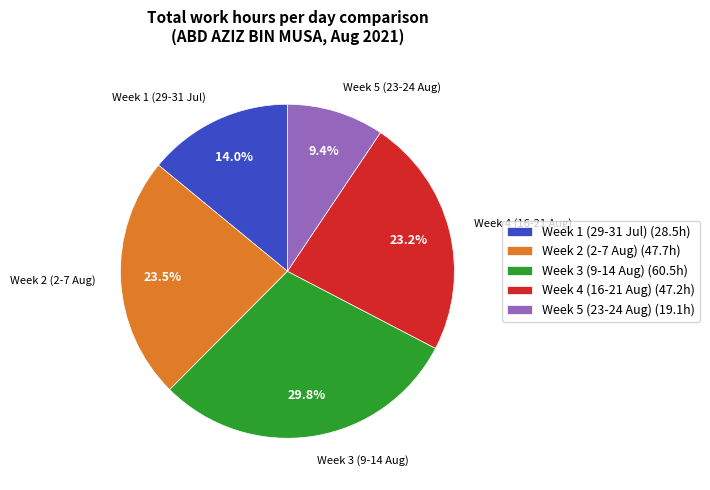

What percentage do Week 5 (23-24 Aug) (19.1h) and Week 1 (29-31 Jul) (28.5h) together represent?

23.4%